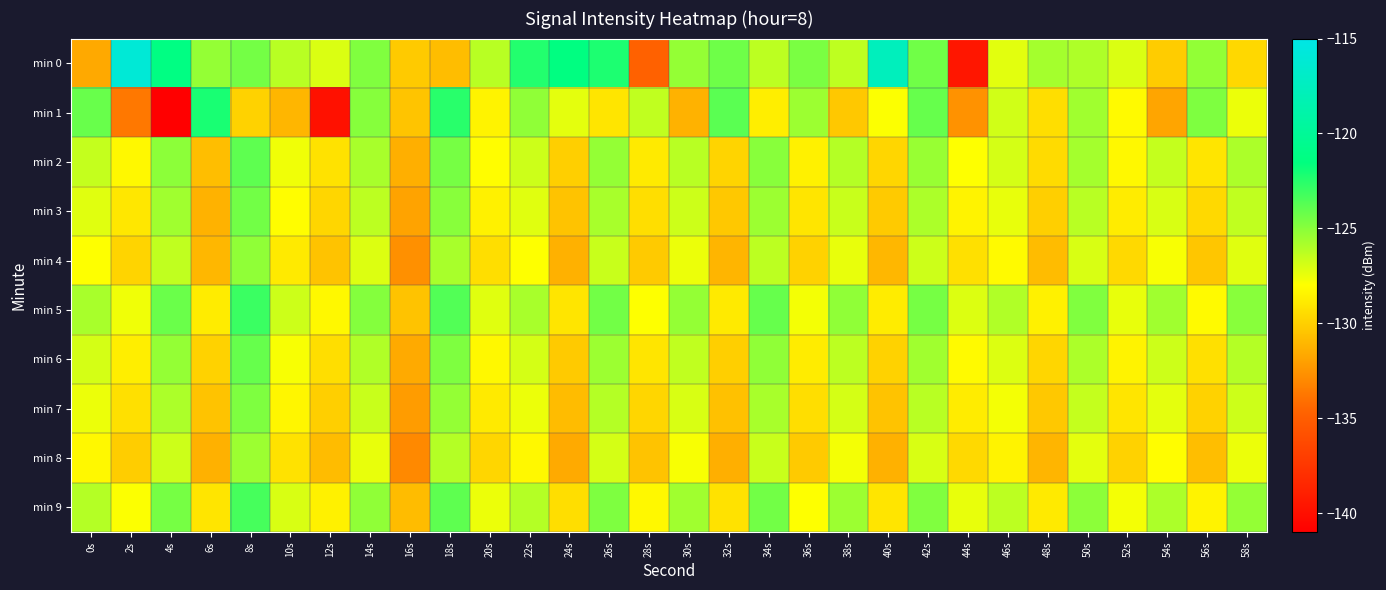

At 24s, list the series in order from largest to smallest.

min 0, min 1, min 5, min 9, min 2, min 6, min 3, min 7, min 4, min 8